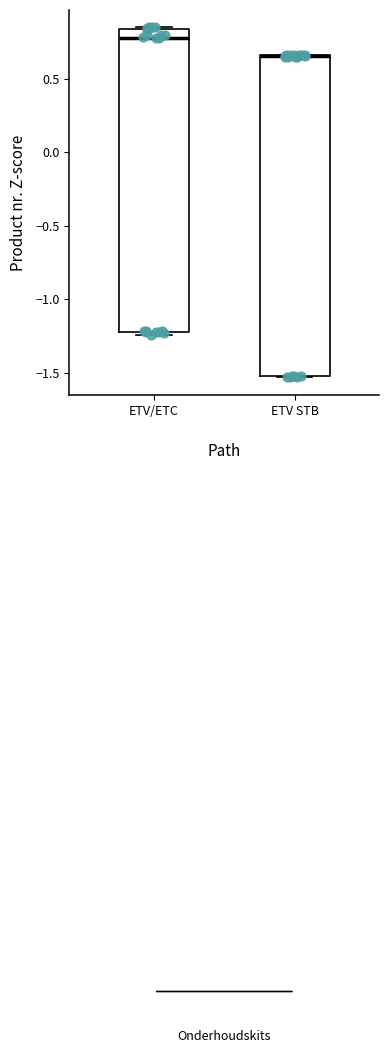

Reading left to right, read every box against the y-axis: the position of its median line, the range the box covers, and the ends of its whiskers. The values are not printed on the chart, so give them approximately, as read against the axis.

ETV/ETC: median 0.80, box -1.20 to 0.85, whiskers -1.25 to 0.85
ETV STB: median 0.65 (drawn on the box's upper edge), box -1.50 to 0.65, whiskers -1.55 to 0.65